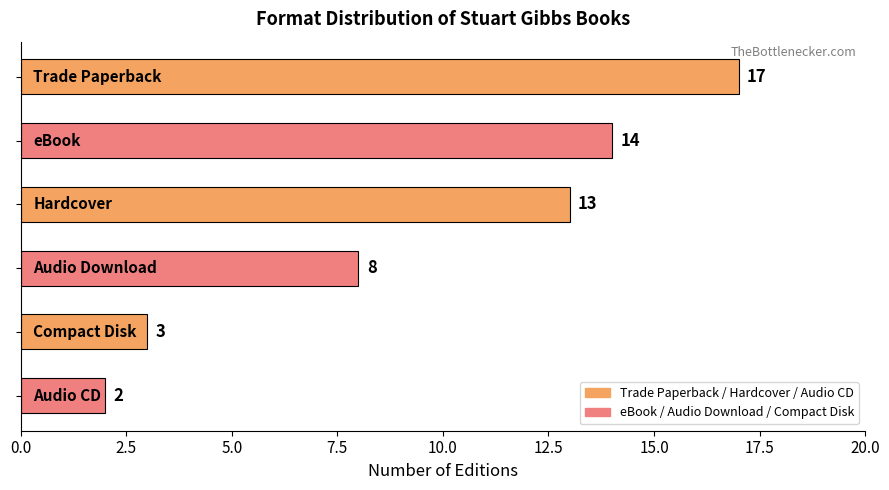

Does the chart contain any negative values?

No